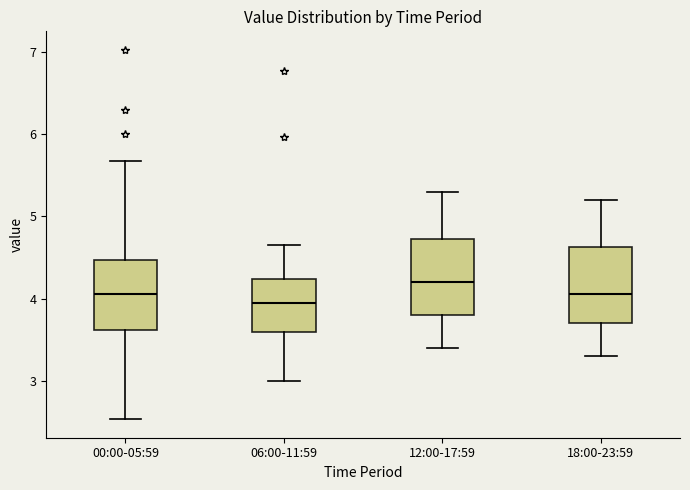

Reading left to right, read every box against the y-axis: the position of its median line, the range the box covers, and the ends of its whiskers. The values are not printed on the chart, so give them approximately, as read against the axis.

00:00-05:59: median 4.1, box 3.6 to 4.5, whiskers 2.5 to 5.7
06:00-11:59: median 4.0, box 3.6 to 4.2, whiskers 3.0 to 4.7
12:00-17:59: median 4.2, box 3.8 to 4.7, whiskers 3.4 to 5.3
18:00-23:59: median 4.1, box 3.7 to 4.6, whiskers 3.3 to 5.2